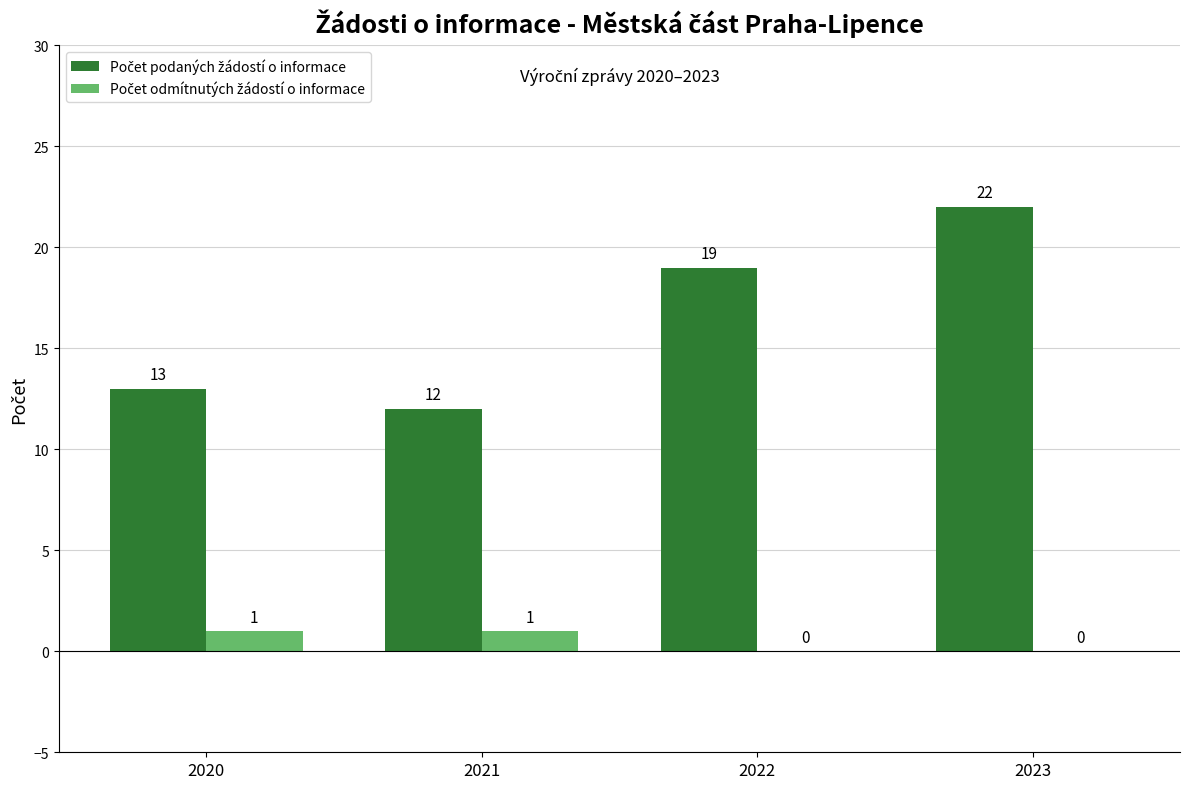

What is the maximum value shown in the chart?

22